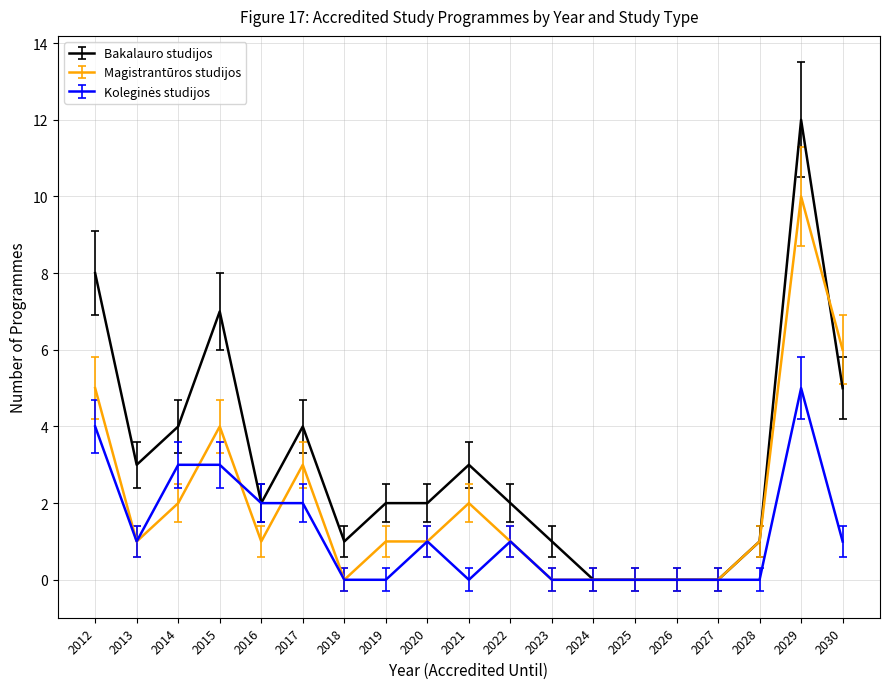

Is it true that Bakalauro studijos equals 2 at 2023?

False